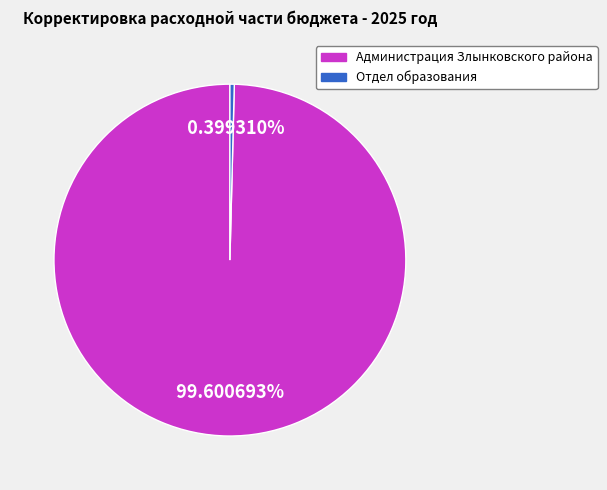

Is there a majority slice in this chart?

Yes